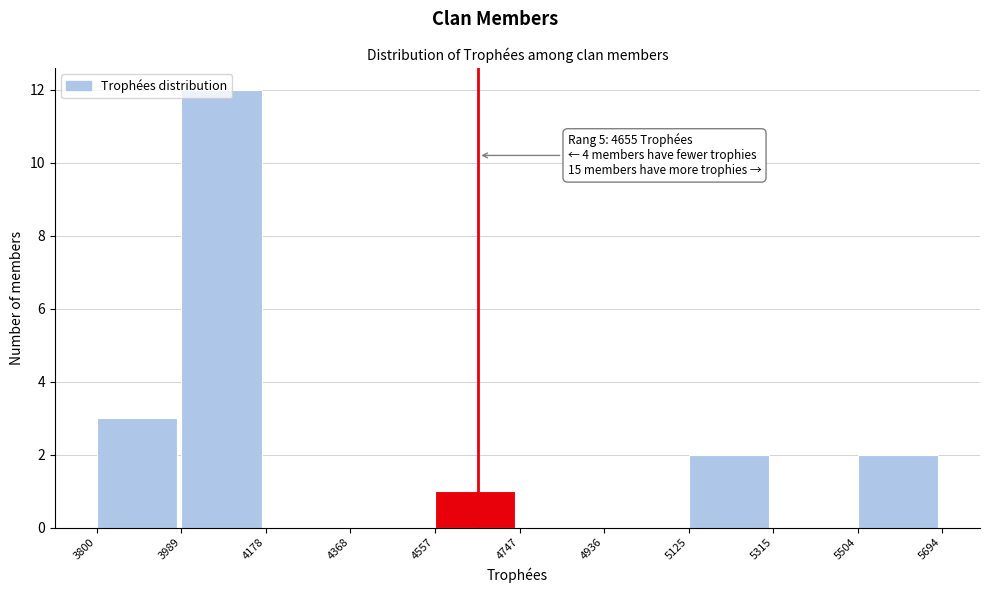

Which range on the x-axis has the tallest bar?

3989 to 4178